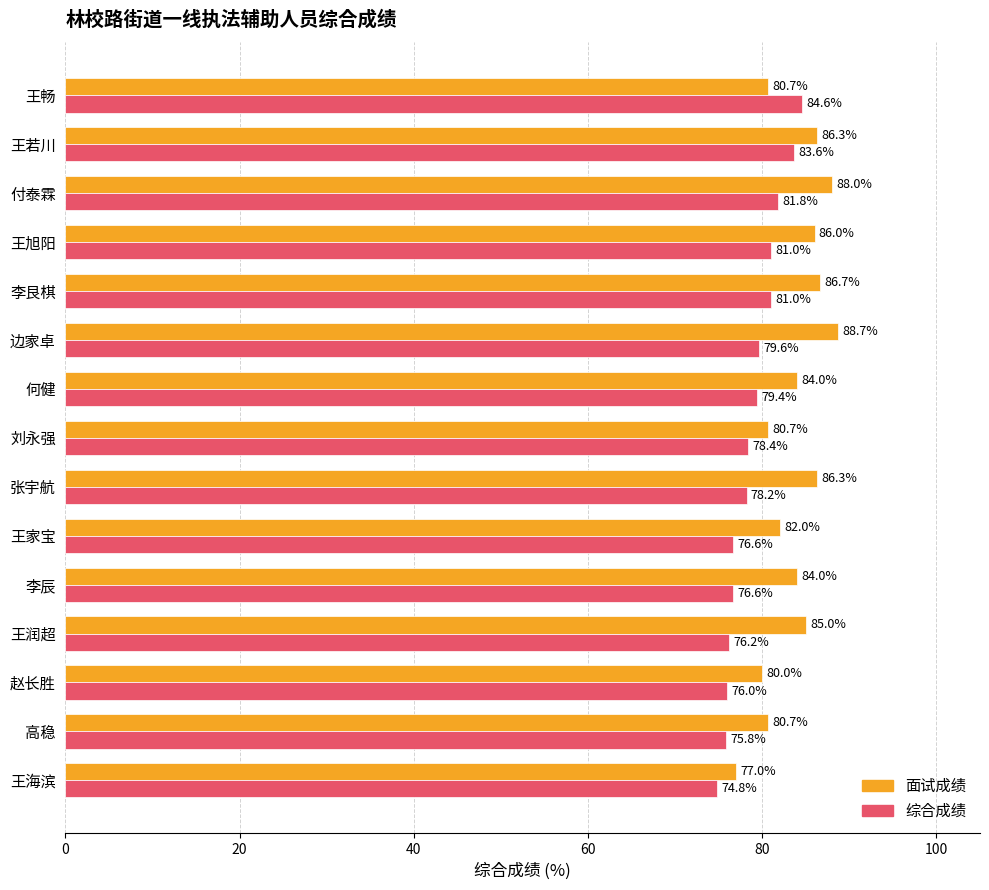

Which category has the highest value in the 面试成绩 series?

边家卓